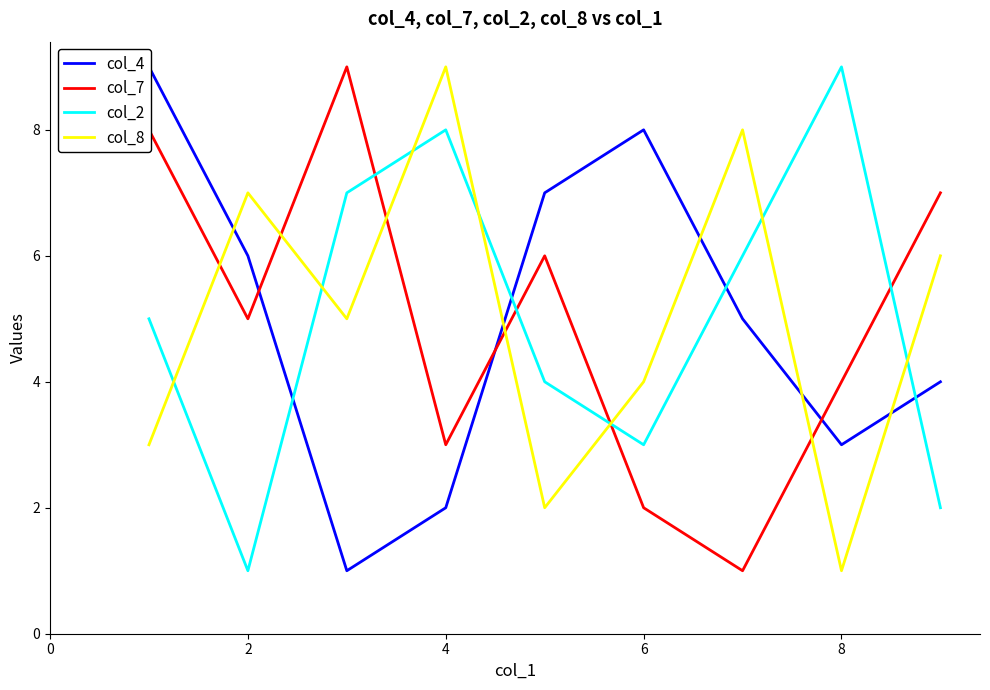

Which series ends up on top after the final intersection of col_8 and col_7?

col_7